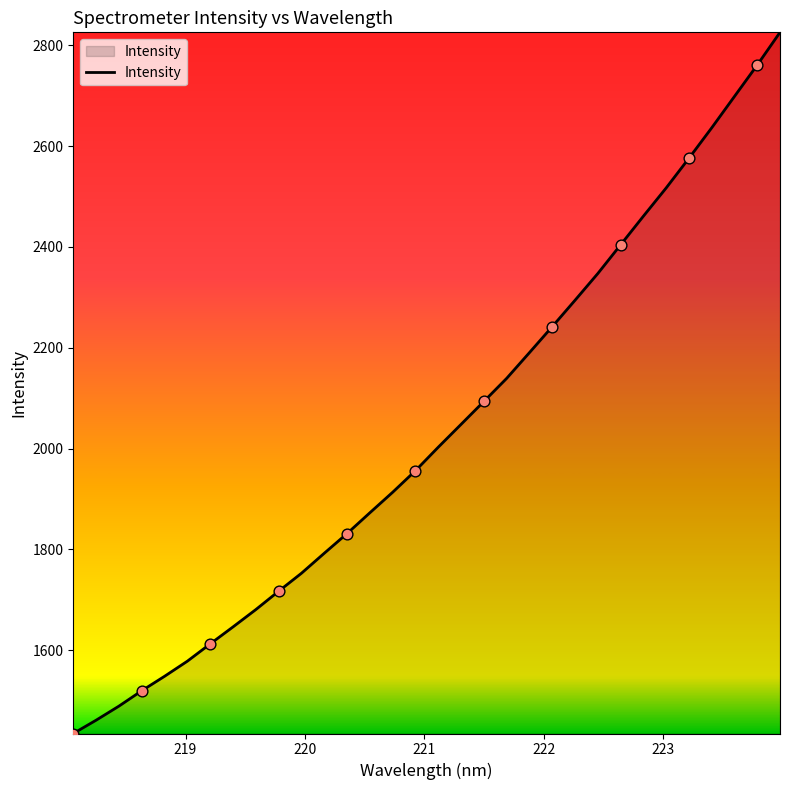

What is the smallest value displayed?

1435.0